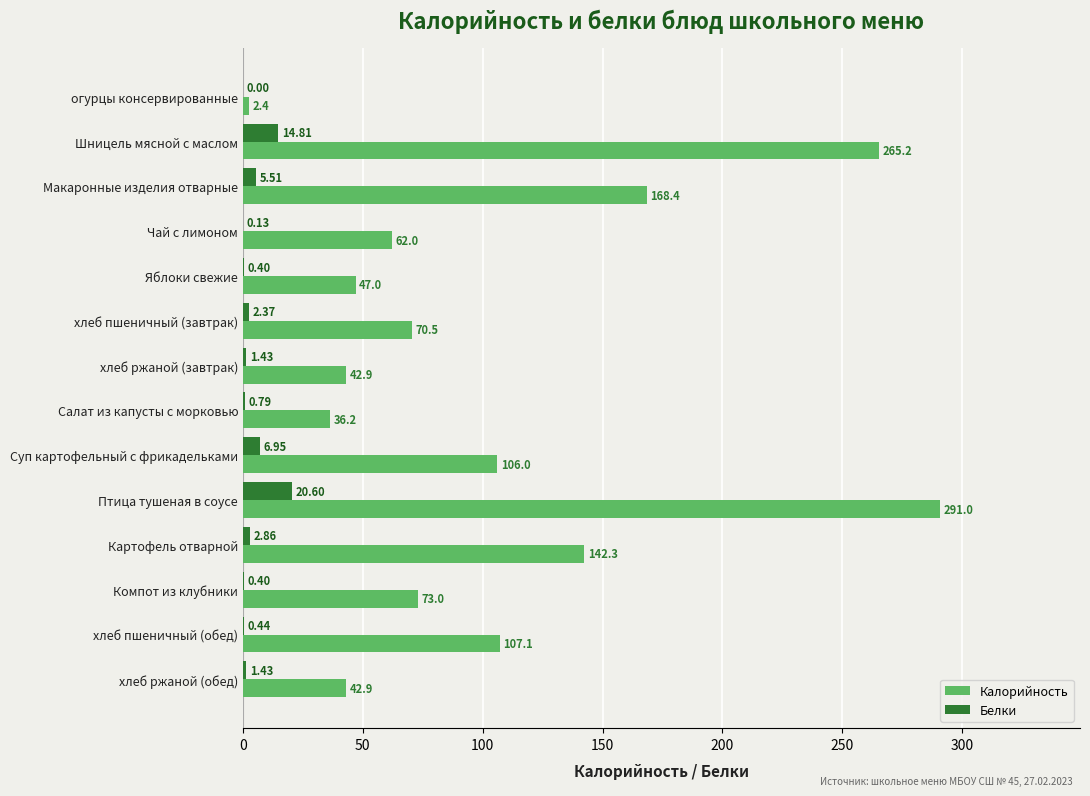

Between Чай с лимоном and Компот из клубники, which series saw the biggest shift?

Калорийность